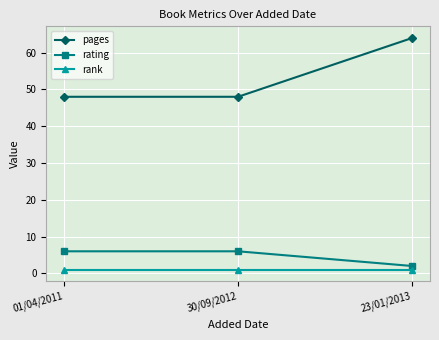

How many distinct data groups are displayed?

3